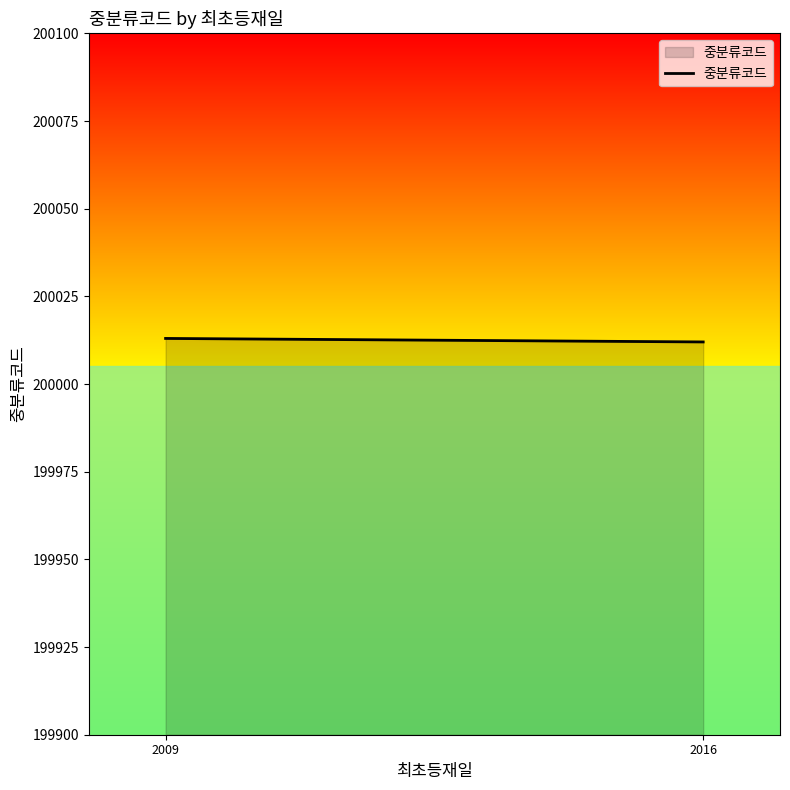

Which label corresponds to the smallest value in the chart?

2016